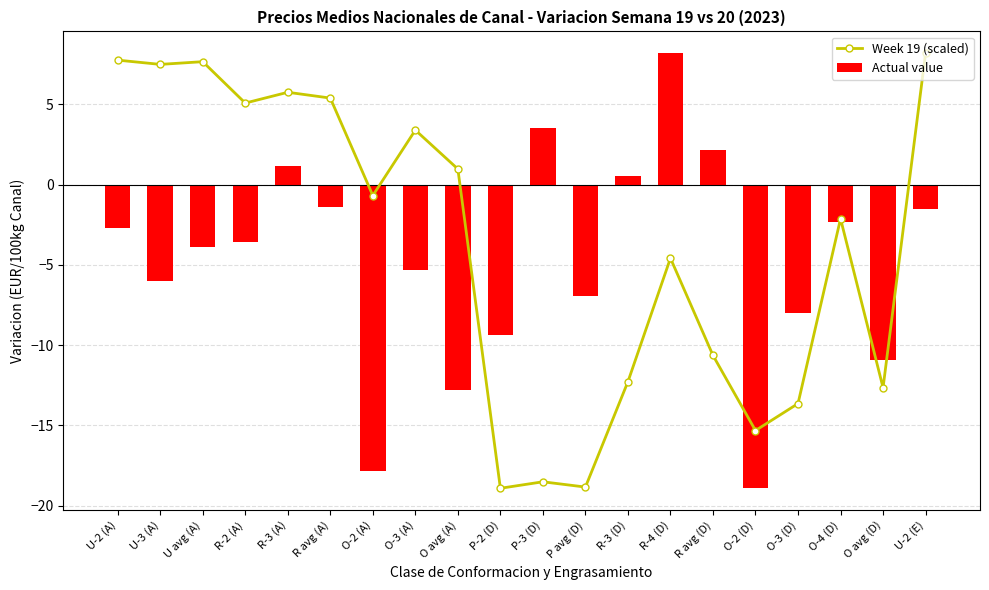

What is the greatest value displayed?

8.2